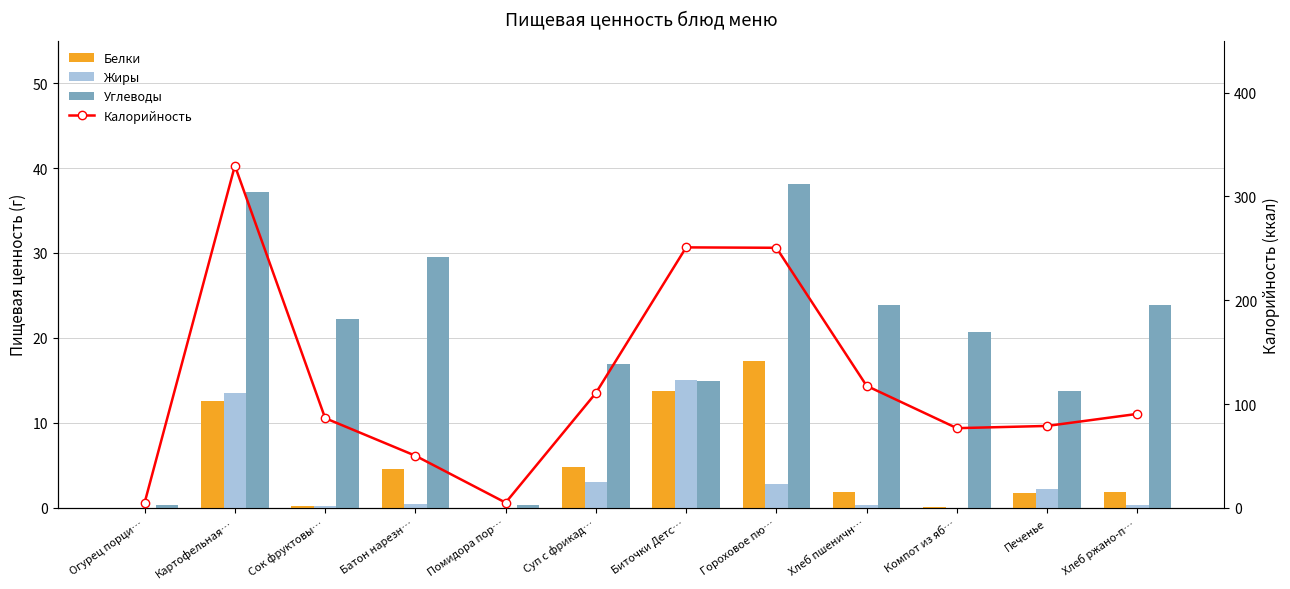

What is the value of the Углеводы bar at the 10th from the left?

20.7